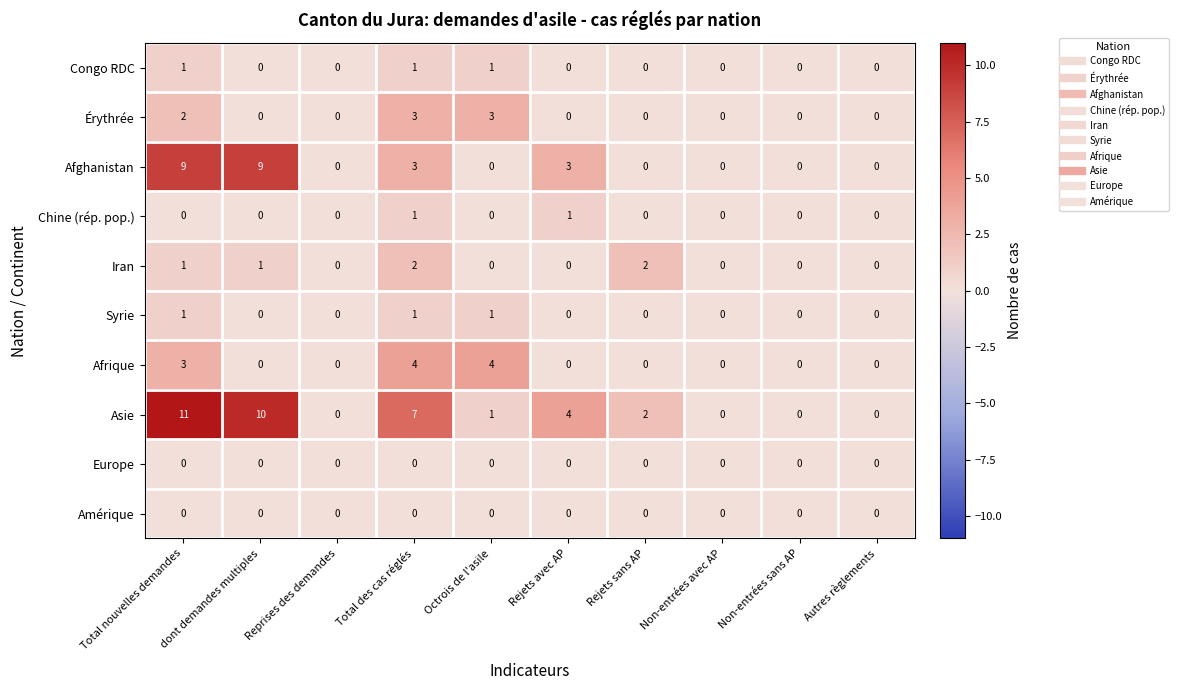

What is the sum of all Afrique values?

11